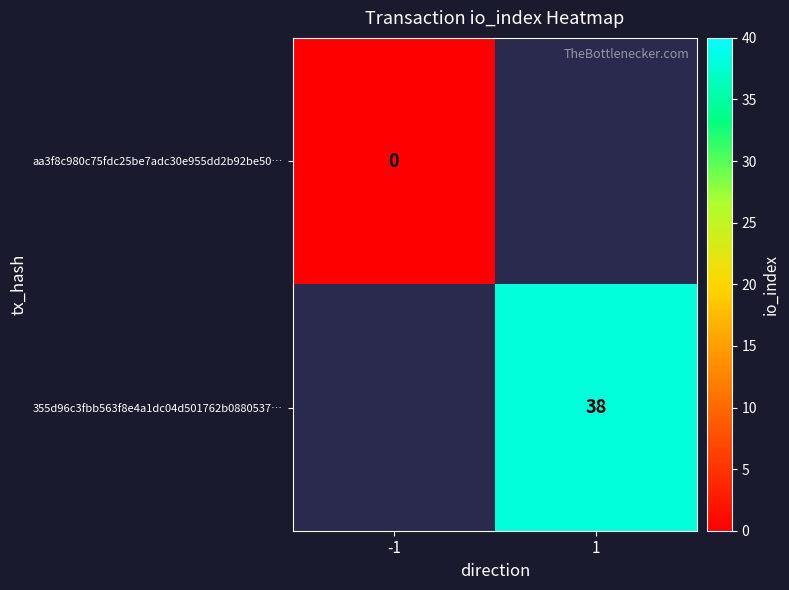

At how many categories does at least one series exceed 10?

1